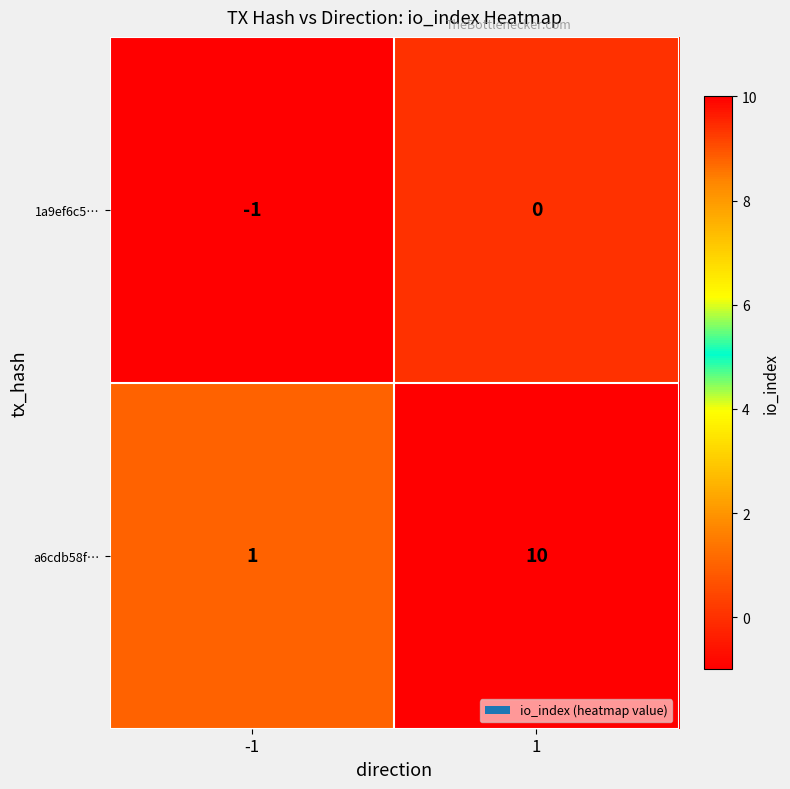

What is the greatest value displayed?

10